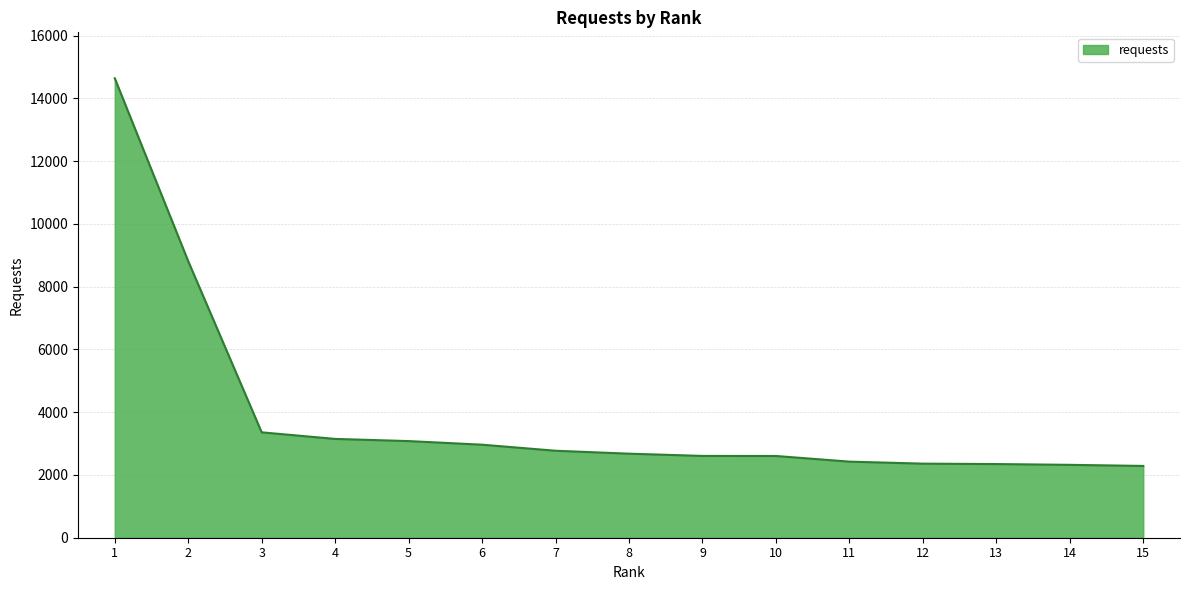

Is it true that the value at 15 is 503?

False